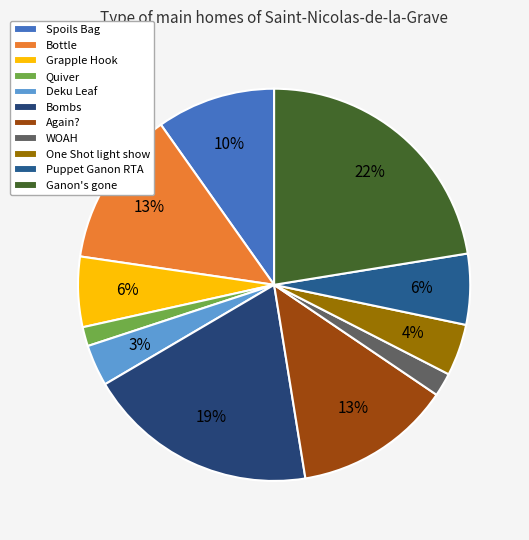

The Grapple Hook slice represents 1% of the pie. True or false?

False